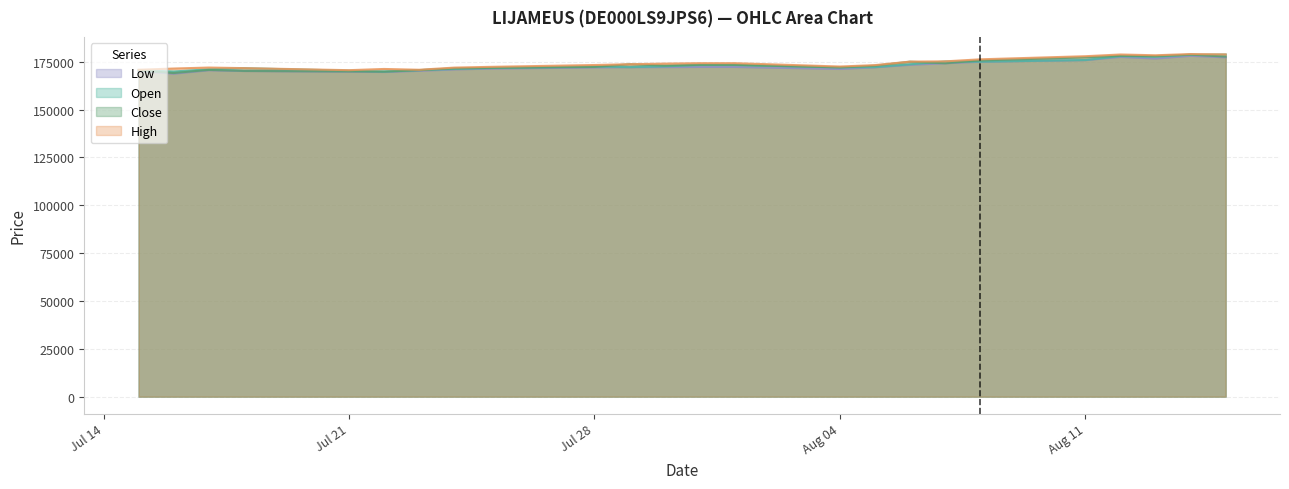

Which series has the largest total across all categories?

High